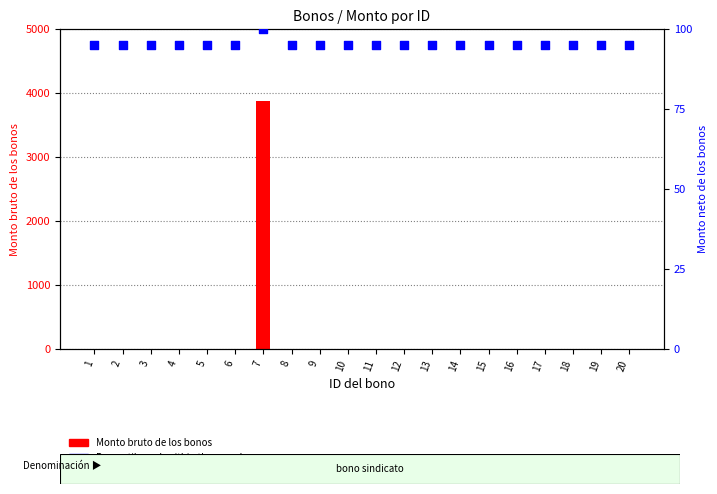

Is the value of Percentile rank within the sample at 15 greater than the value of Monto bruto de los bonos at 5?

Yes